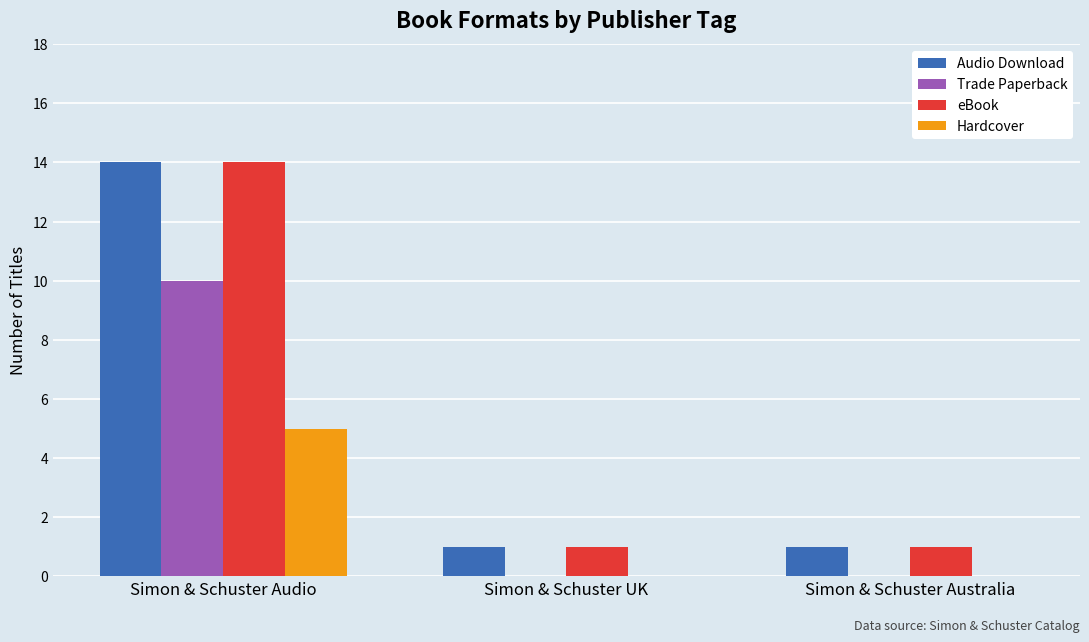

How many groups of bars are there?

3